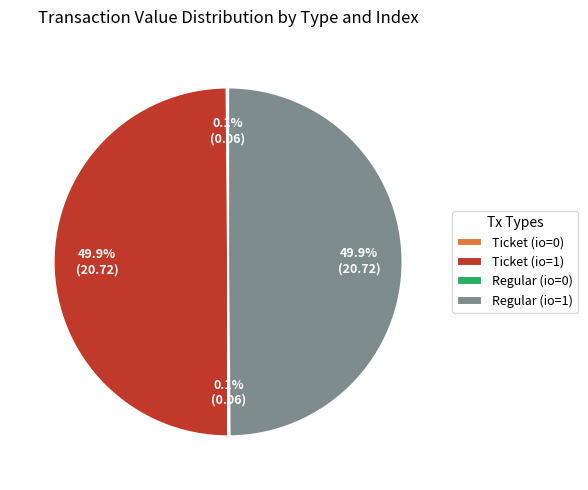

Approximately how many times larger is the value at Regular (io=1) compared to Ticket (io=1)?

1.0